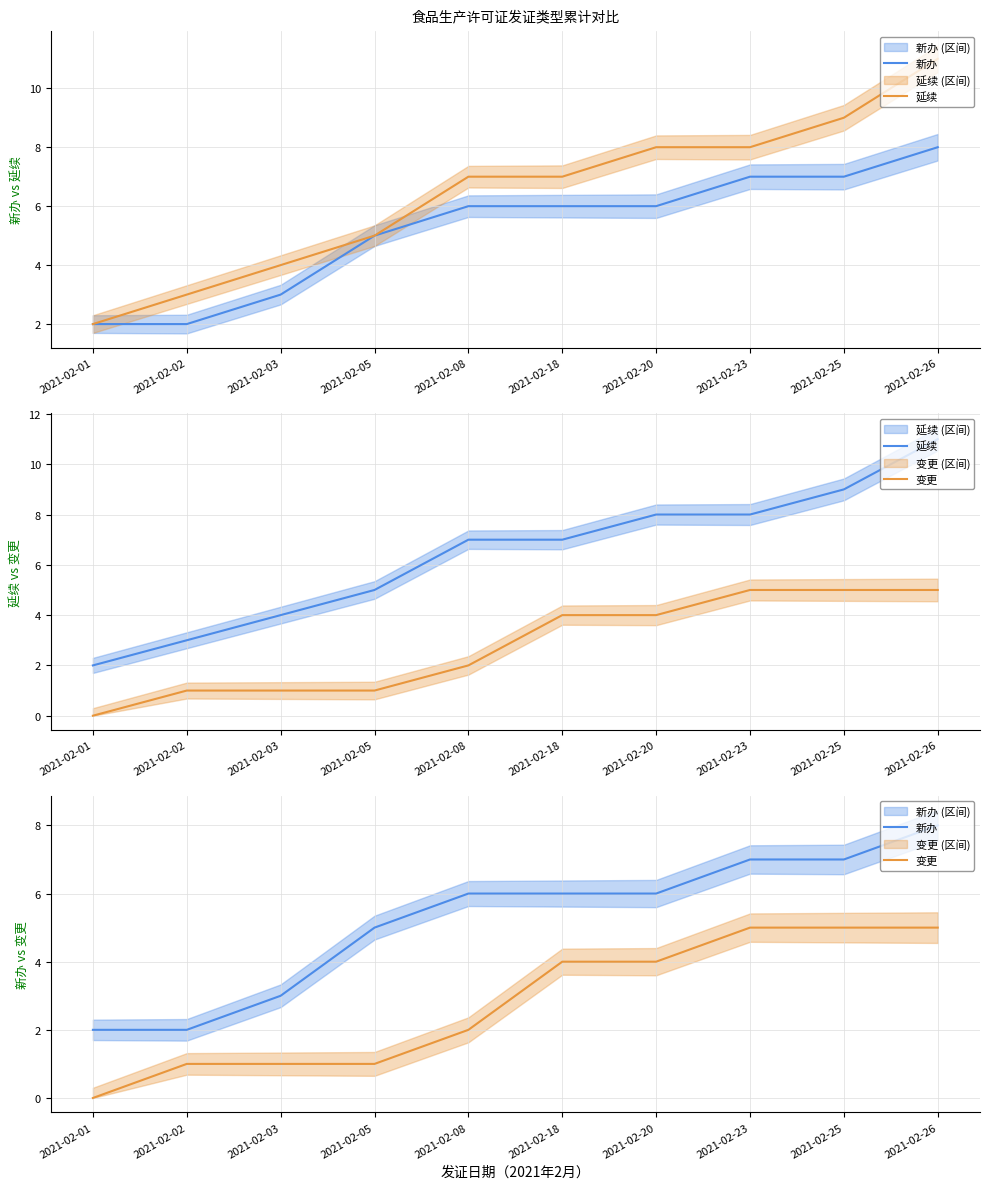

The 新办 series shows 12 at 2021-02-25. True or false?

False